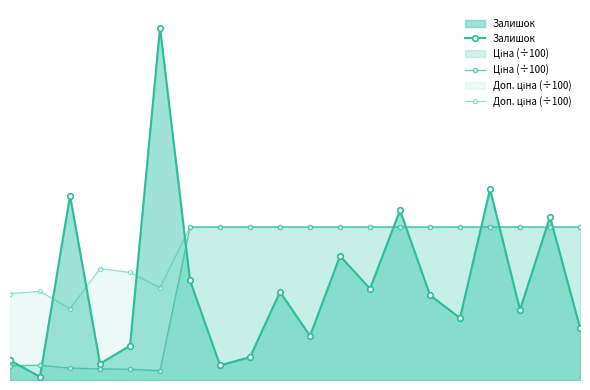

Rank the series by their maximum value, from highest to lowest.

Залишок, Ціна (÷100), Доп. ціна (÷100)